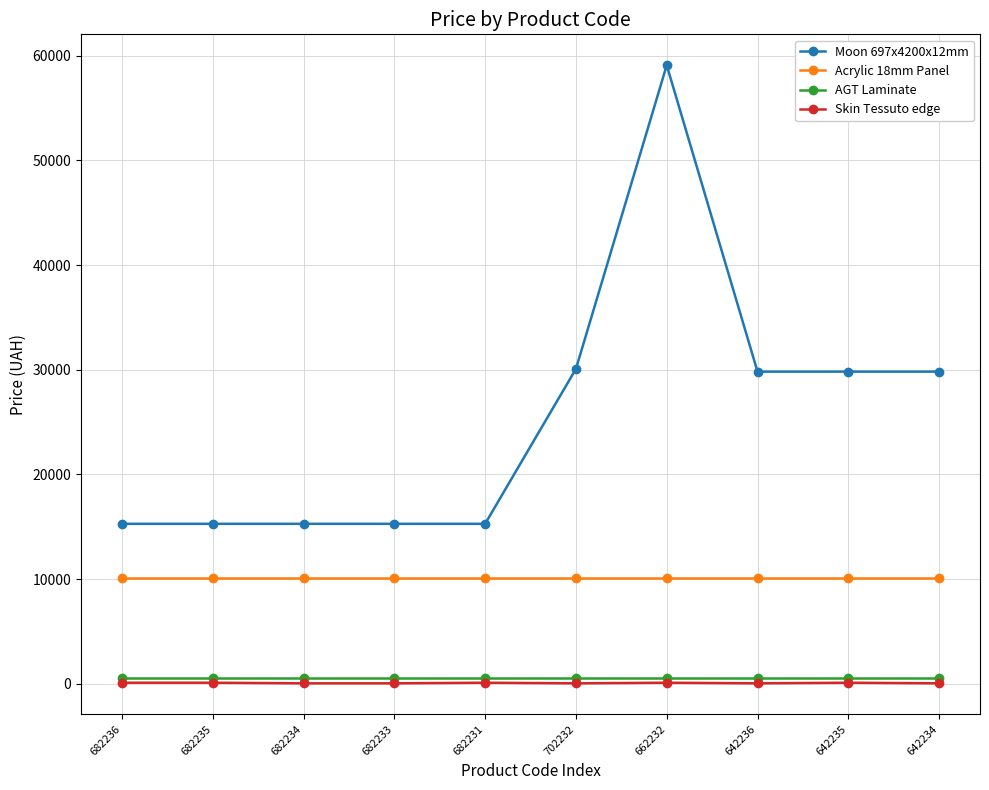

Which series has the largest range (max minus min)?

Moon 697x4200x12mm